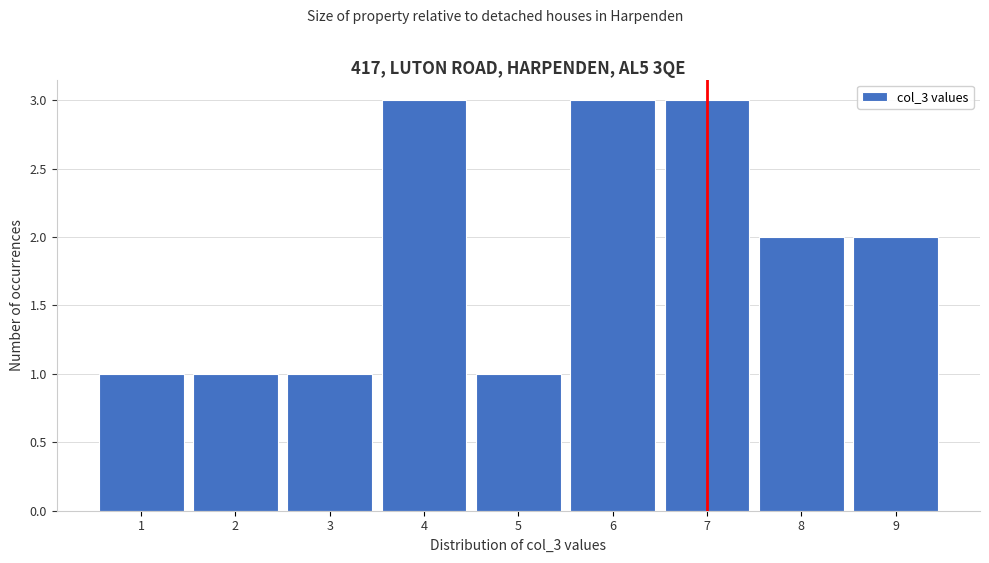

What is the height of the bar covering 8.5 to 9.5 on the x-axis? The values are not printed on the chart, so give them approximately, as read against the axis.

2